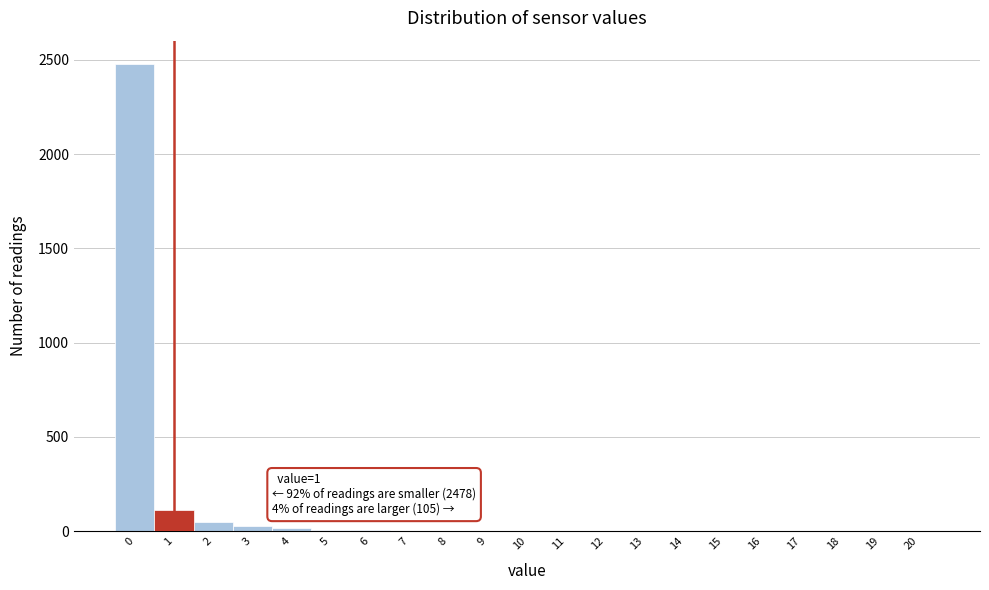

What is the greatest value displayed?

2478